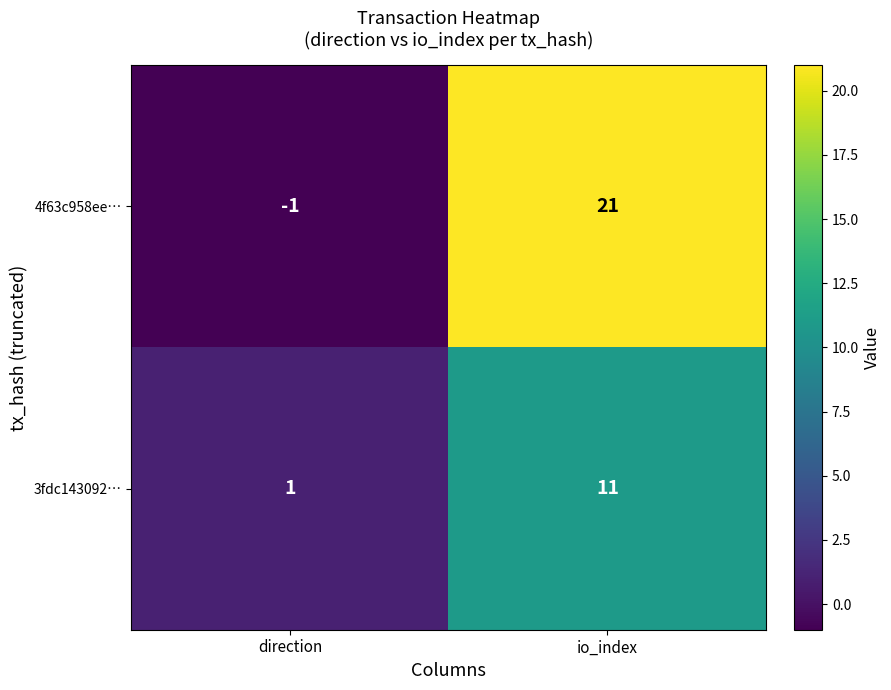

Which label corresponds to the smallest value in the chart?

direction